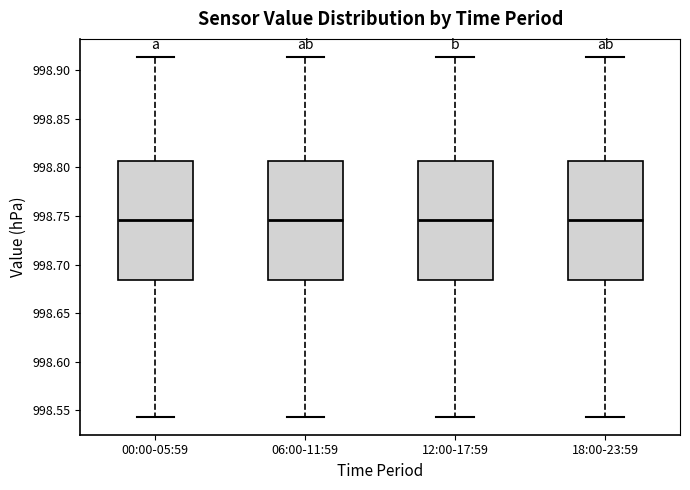

Reading left to right, read every box against the y-axis: the position of its median line, the range the box covers, and the ends of its whiskers. The values are not printed on the chart, so give them approximately, as read against the axis.

00:00-05:59: median 998.745, box 998.685 to 998.805, whiskers 998.545 to 998.915
06:00-11:59: median 998.745, box 998.685 to 998.805, whiskers 998.545 to 998.915
12:00-17:59: median 998.745, box 998.685 to 998.805, whiskers 998.545 to 998.915
18:00-23:59: median 998.745, box 998.685 to 998.805, whiskers 998.545 to 998.915